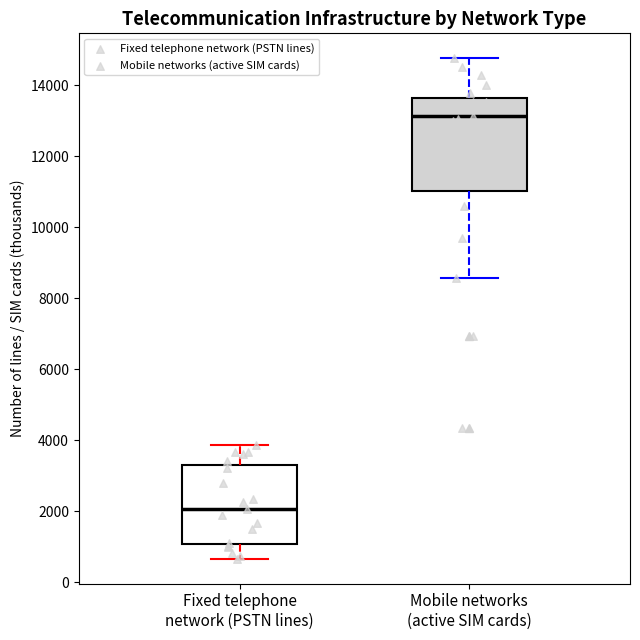

Reading left to right, read every box against the y-axis: the position of its median line, the range the box covers, and the ends of its whiskers. The values are not printed on the chart, so give them approximately, as read against the axis.

Fixed telephone network (PSTN lines): median 2000, box 1000 to 3400, whiskers 600 to 3800
Mobile networks (active SIM cards): median 13200, box 11000 to 13600, whiskers 8600 to 14800